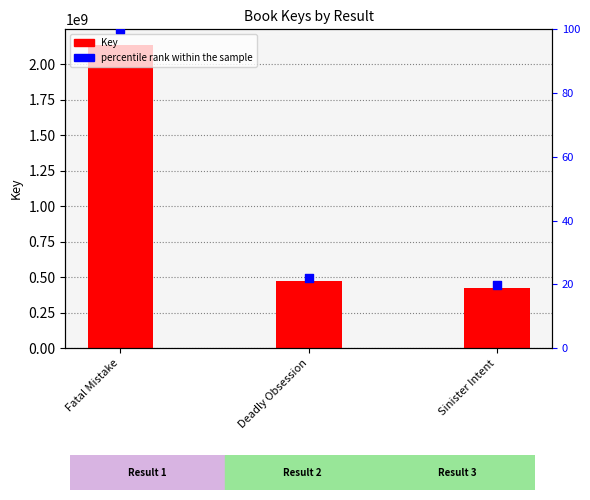

Is the value of percentile rank within the sample at Deadly Obsession greater than the value of Key at Deadly Obsession?

No